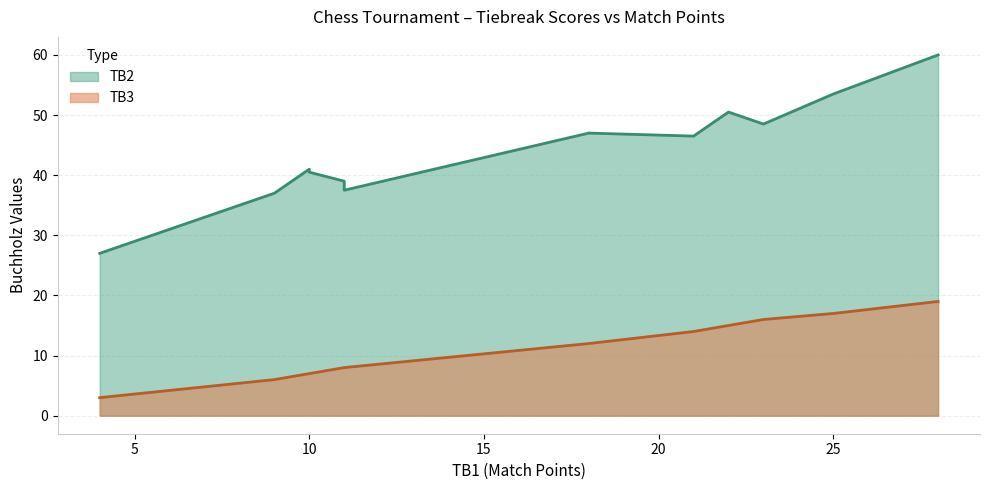

Is the value of TB3 at 23 greater than the value of TB2 at 11?

No